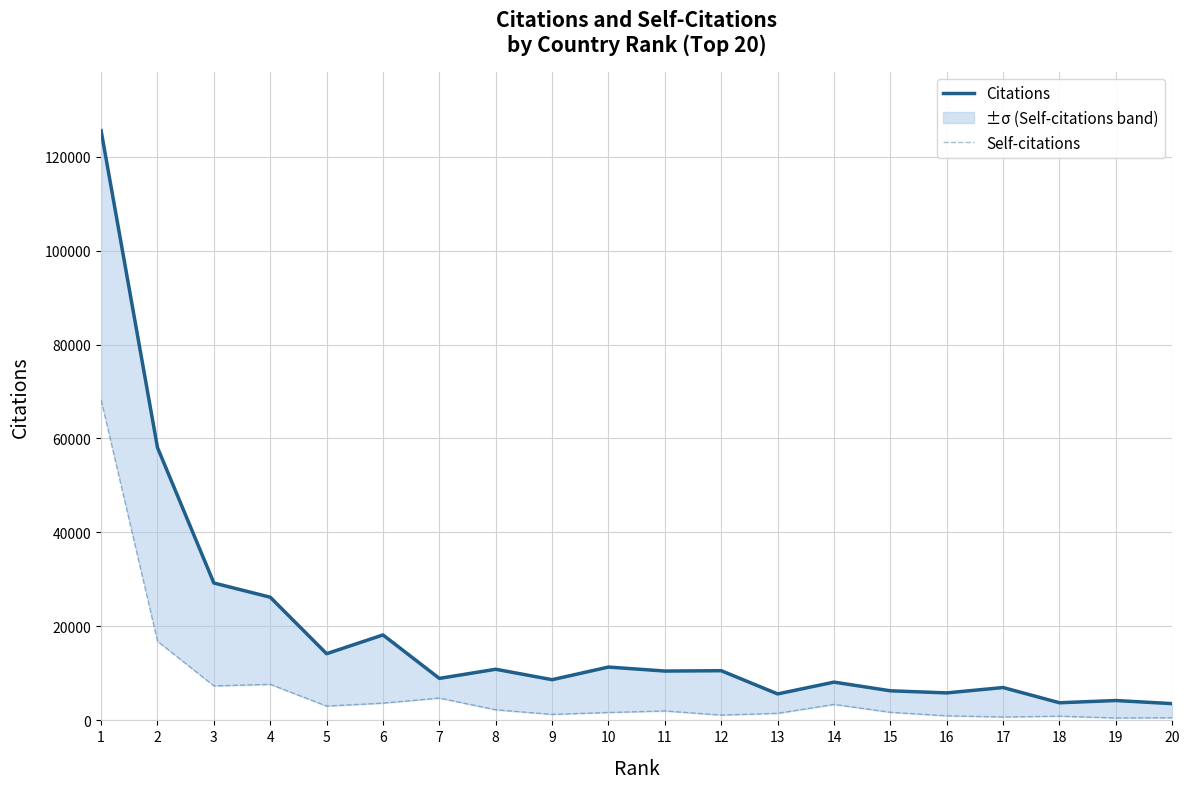

Which label corresponds to the smallest value in the chart?

19